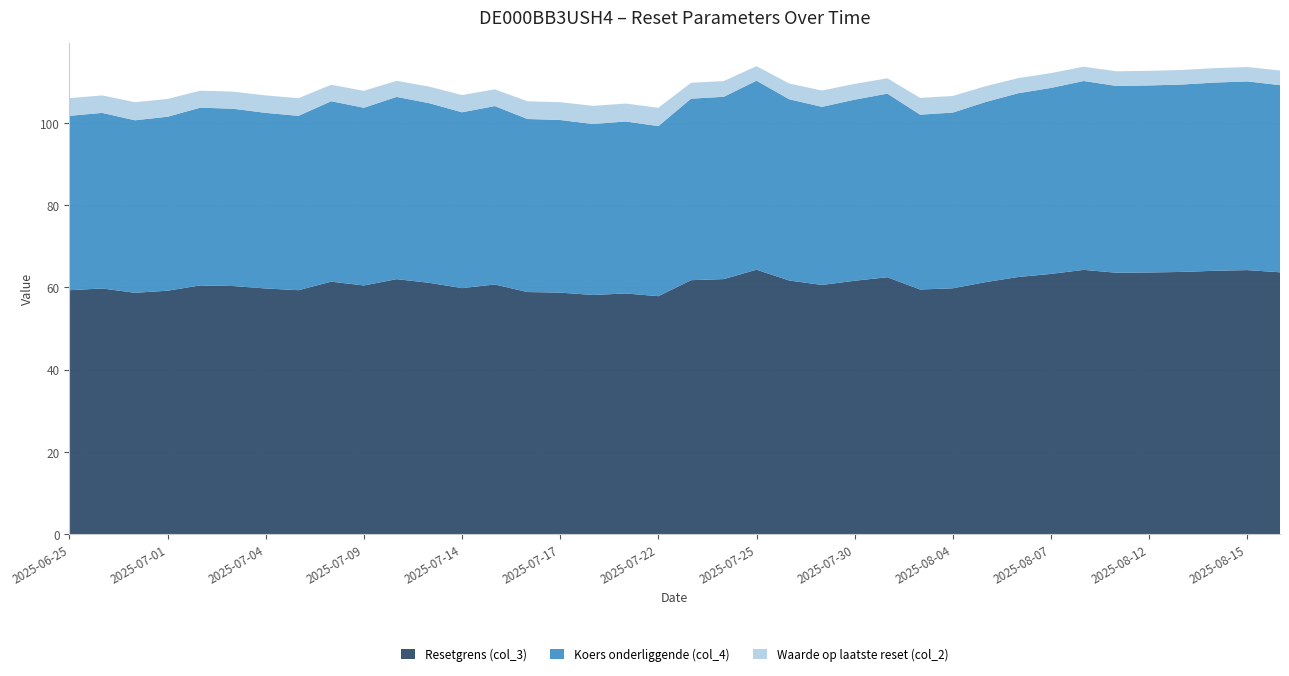

Reading left to right, what are all the values shown in this chart?

Resetgrens (col_3): 59.3	59.8	58.7	59.2	60.5	60.4	59.8	59.3	61.4	60.5	62.0	61.1	59.9	60.7	58.9	58.8	58.2	58.5	57.9	61.8	62.0	64.3	61.7	60.6	61.6	62.5	59.5	59.8	61.3	62.6	63.3	64.3	63.6	63.7	63.8	64.1	64.2	63.7
Koers onderliggende (col_4): 42.4	42.7	41.9	42.3	43.2	43.1	42.7	42.4	43.9	43.2	44.3	43.7	42.8	43.4	42.1	42.0	41.6	41.8	41.4	44.1	44.3	46.0	44.1	43.3	44.0	44.6	42.5	42.7	43.8	44.7	45.2	45.9	45.4	45.5	45.6	45.8	45.9	45.5
Waarde op laatste reset (col_2): 4.3	4.2	4.4	4.3	4.1	4.2	4.2	4.3	4.0	4.1	3.9	4.0	4.2	4.1	4.3	4.3	4.4	4.4	4.5	3.9	3.8	3.5	3.8	4.0	3.8	3.7	4.1	4.0	3.8	3.7	3.6	3.5	3.6	3.5	3.5	3.5	3.5	3.5